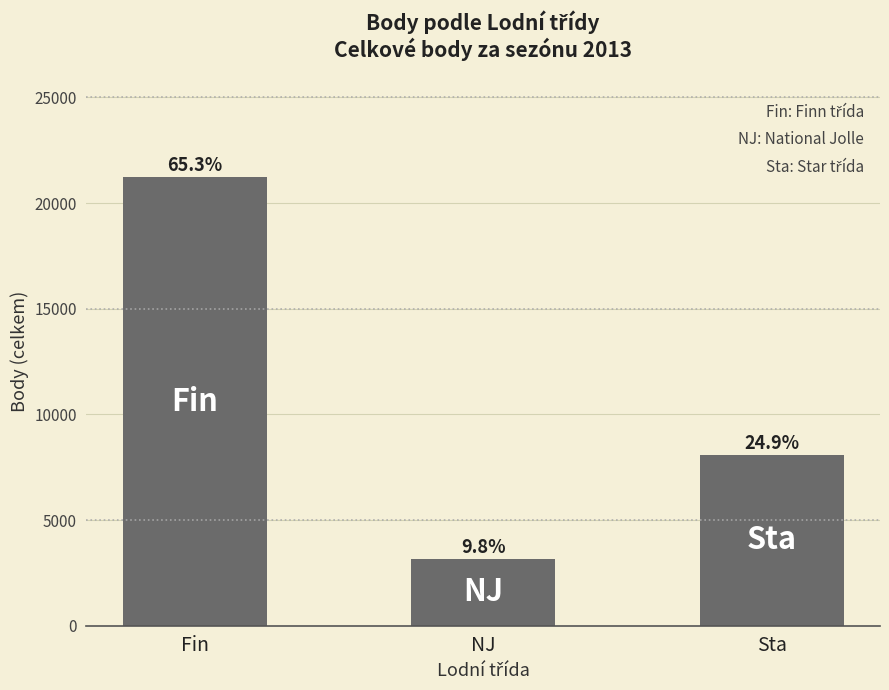

What is the minimum value shown in the chart?

3166